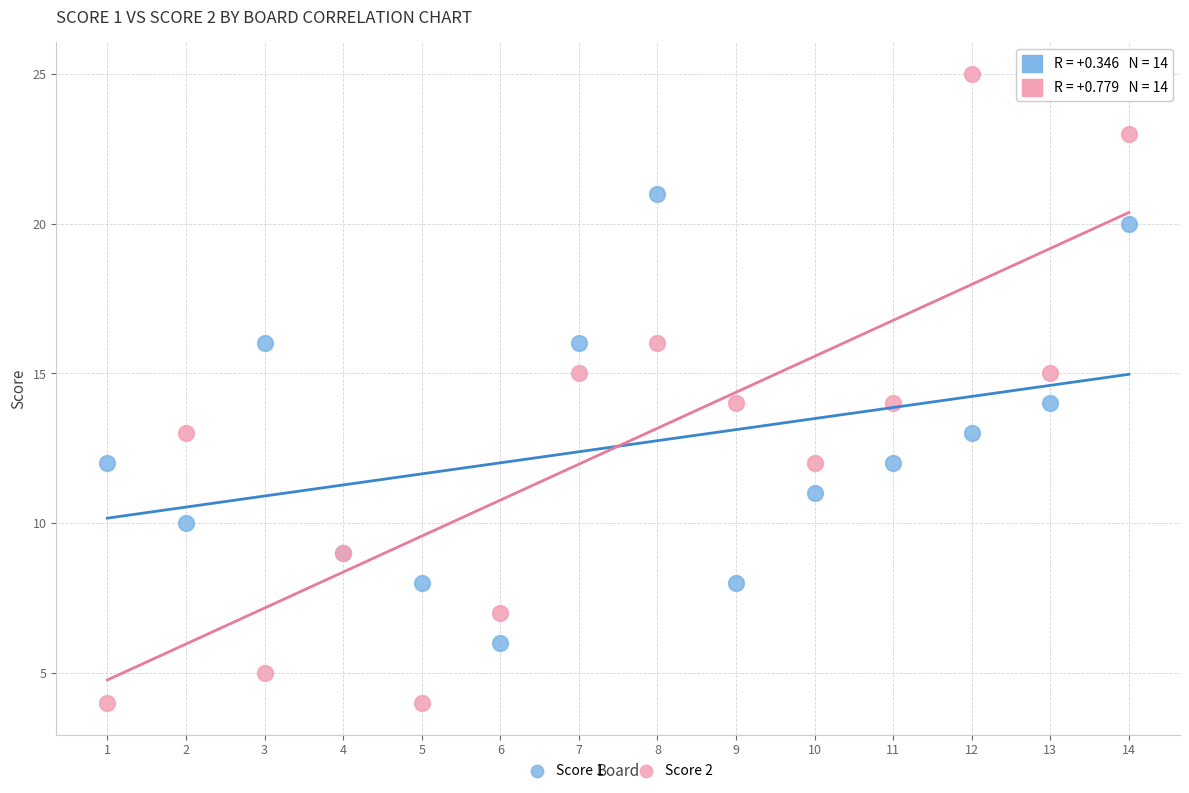

Which series contains the highest Y value?

Score 2